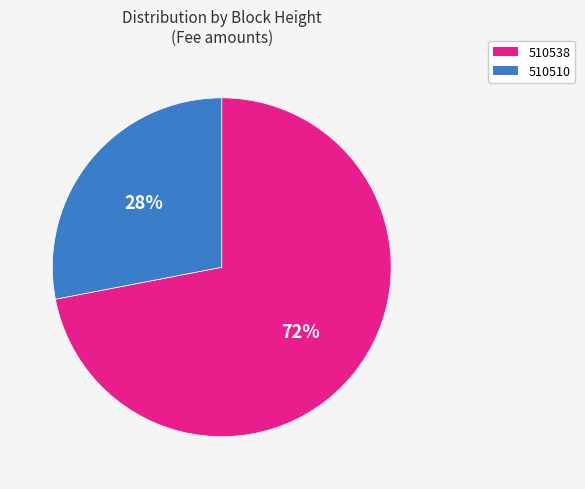

To the nearest percent, what is the combined percentage of 510538 and 510510?

100%